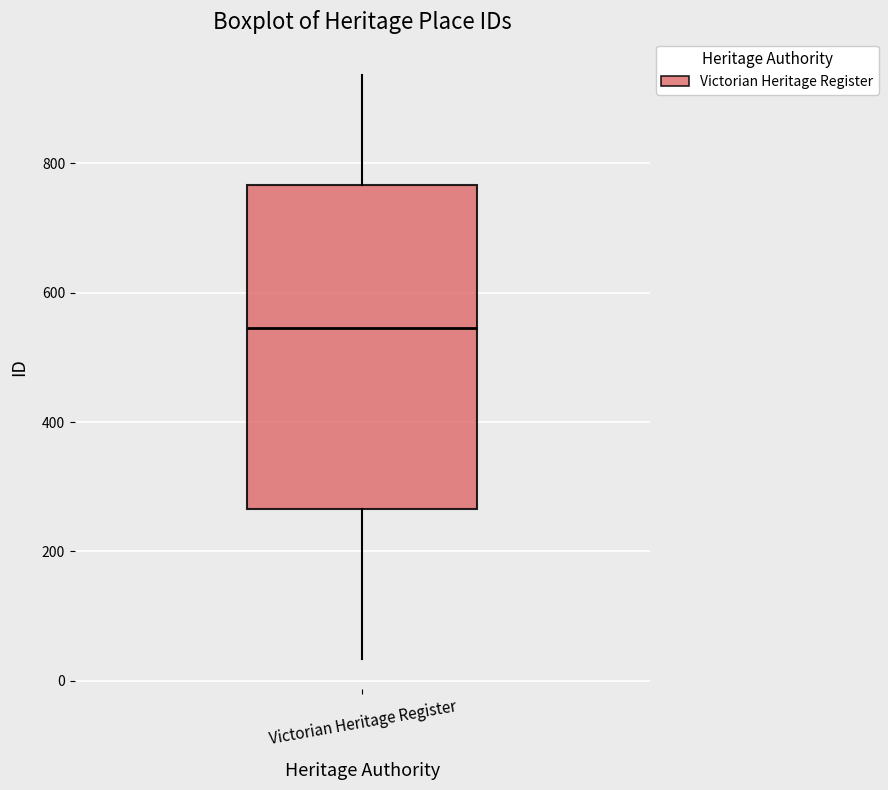

Where is the upper edge of the box for Victorian Heritage Register on the y-axis? The values are not printed on the chart, so give them approximately, as read against the axis.

760